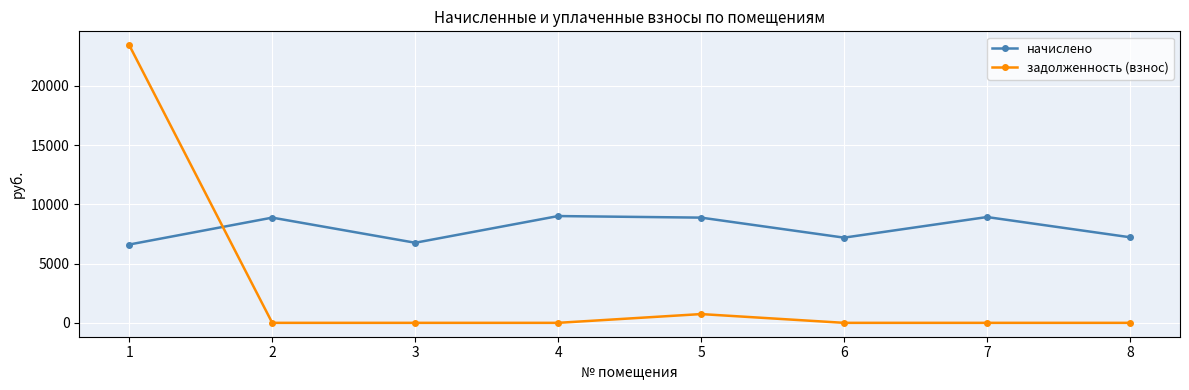

What is the sum of all начислено values?

63457.8